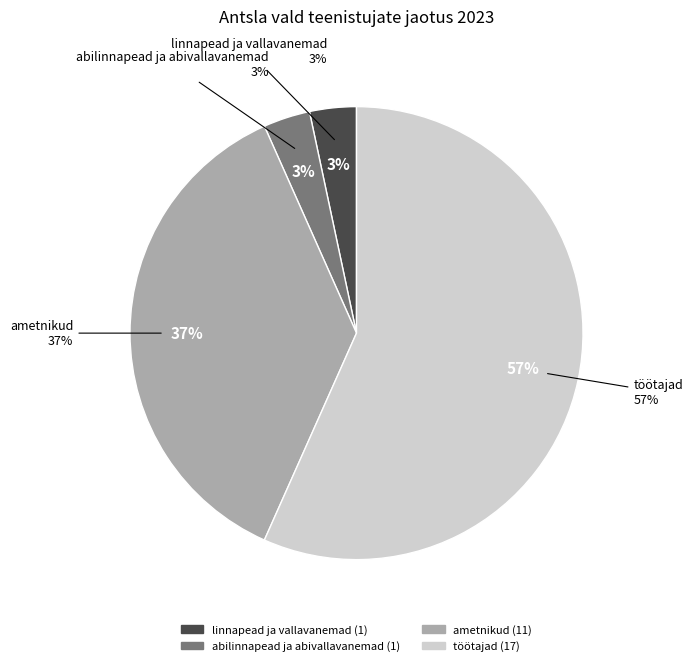

Approximately how many times larger is the value at linnapead ja vallavanemad compared to abilinnapead ja abivallavanemad?

1.0